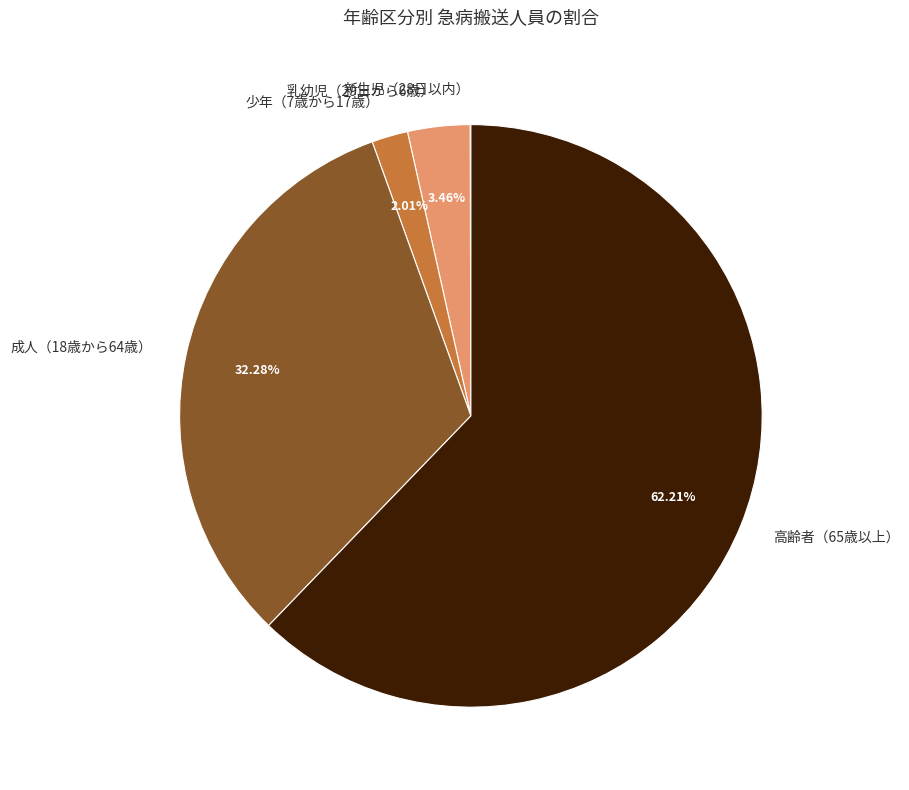

To the nearest percent, what percentage of the pie is 成人（18歳から64歳）?

32%